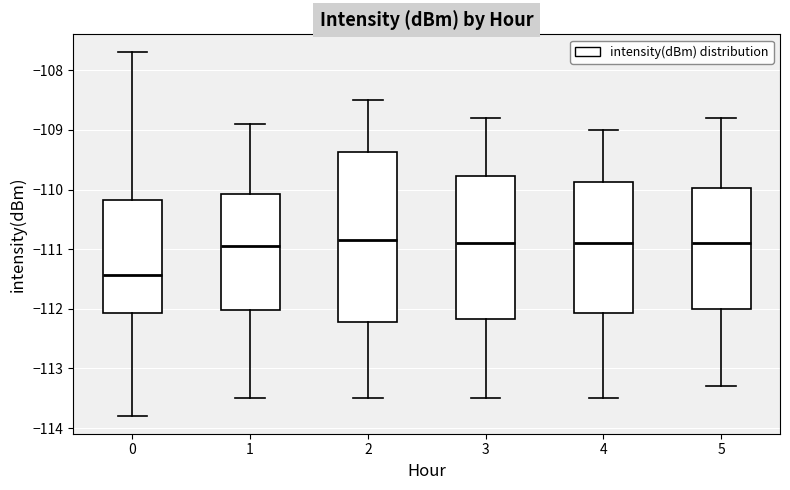

Reading left to right, read every box against the y-axis: the position of its median line, the range the box covers, and the ends of its whiskers. The values are not printed on the chart, so give them approximately, as read against the axis.

0: median -111.4, box -112.1 to -110.2, whiskers -113.8 to -107.7
1: median -110.9, box -112.0 to -110.1, whiskers -113.5 to -108.9
2: median -110.8, box -112.2 to -109.4, whiskers -113.5 to -108.5
3: median -110.9, box -112.2 to -109.8, whiskers -113.5 to -108.8
4: median -110.9, box -112.1 to -109.9, whiskers -113.5 to -109.0
5: median -110.9, box -112.0 to -110.0, whiskers -113.3 to -108.8